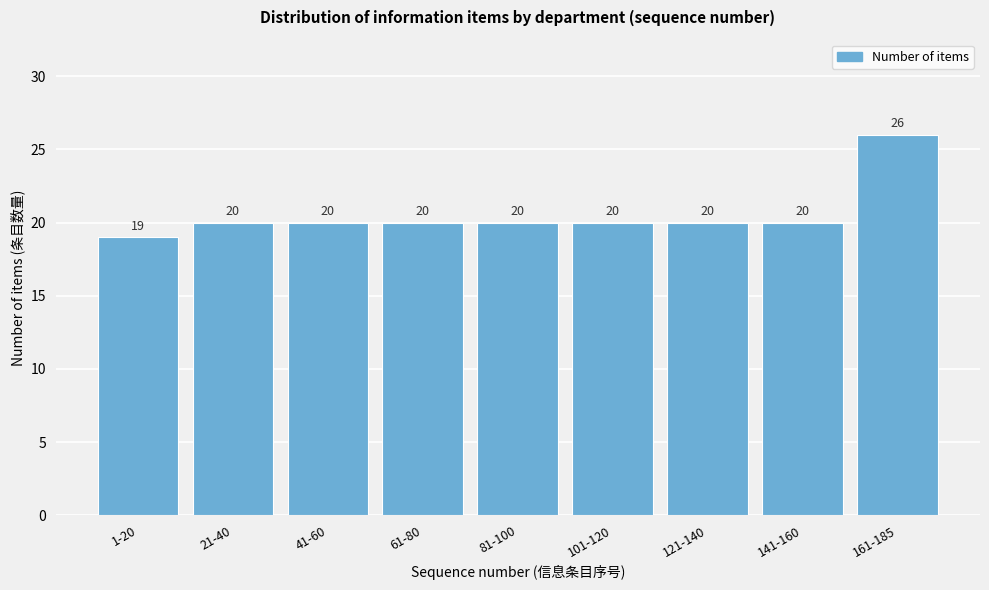

Reading right to left, list all the values displayed in this chart.

161-185=26	141-160=20	121-140=20	101-120=20	81-100=20	61-80=20	41-60=20	21-40=20	1-20=19